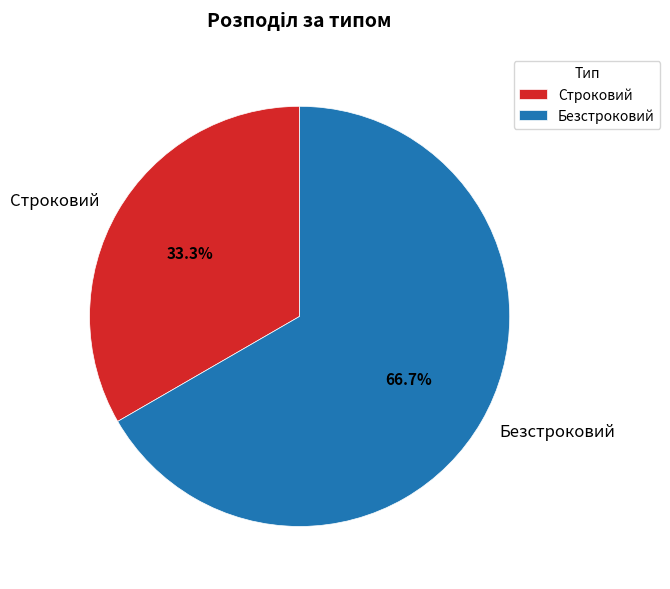

True or false: Строковий accounts for 33% of the total.

True